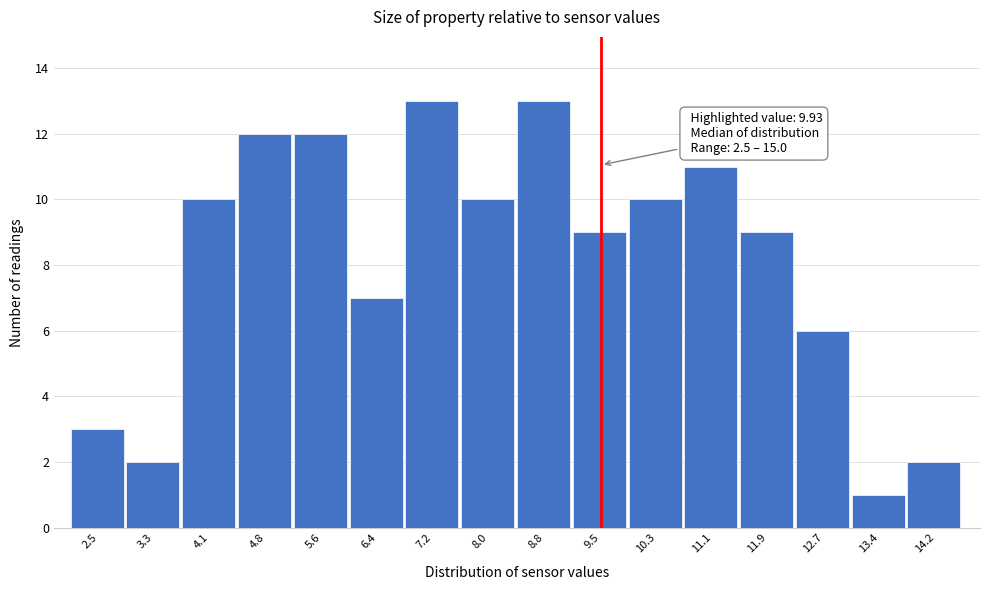

Reading left to right, extract all data points from this chart.

3	2	10	12	12	7	13	10	13	9	10	11	9	6	1	2